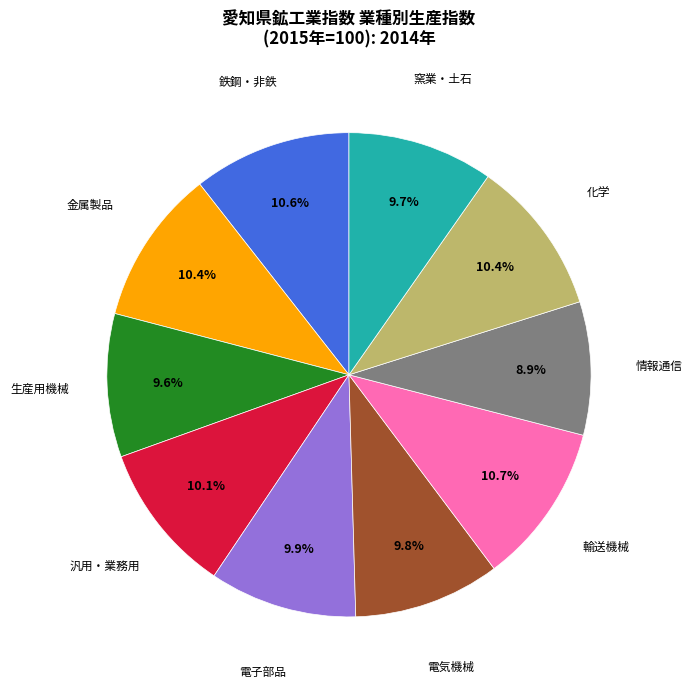

Does any single category account for the majority?

No